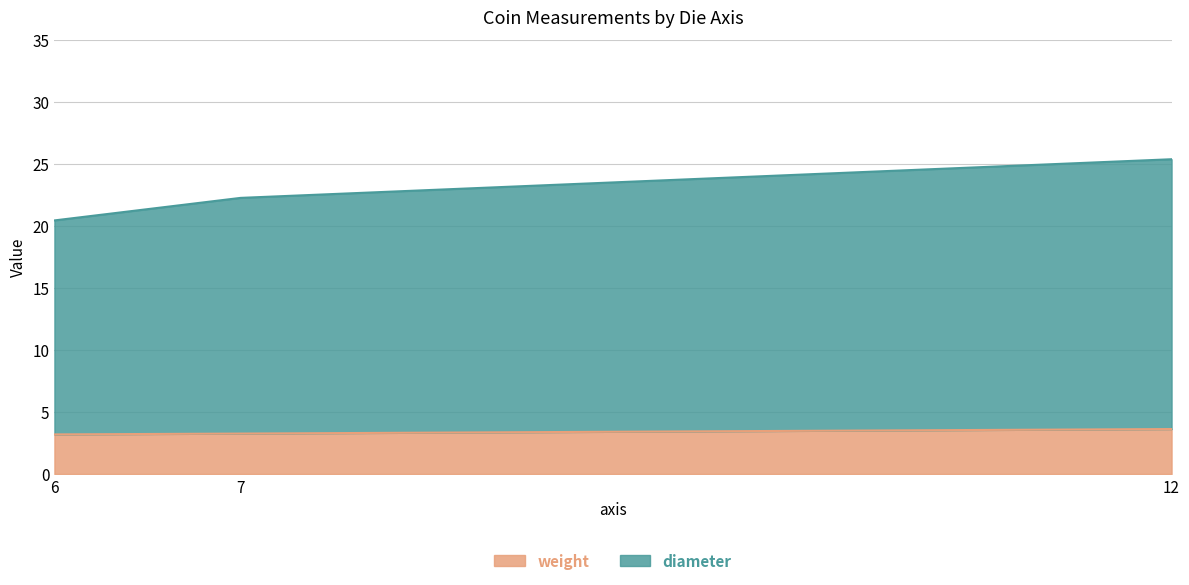

Which series changed the most between 6 and 12?

diameter